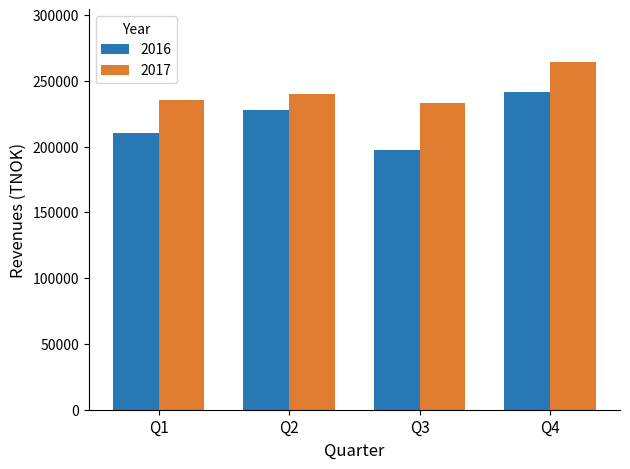

Reading left to right, transcribe all the data shown in this chart.

2016: 210286	227975	197493	241411
2017: 235666	240069	233229	264511